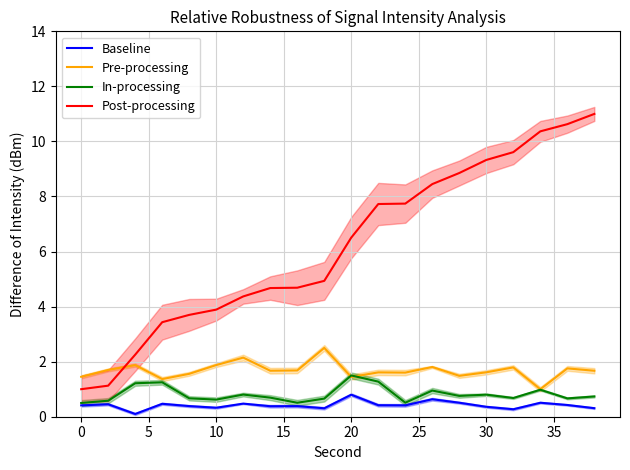

True or false: Pre-processing and Baseline cross at least once.

False